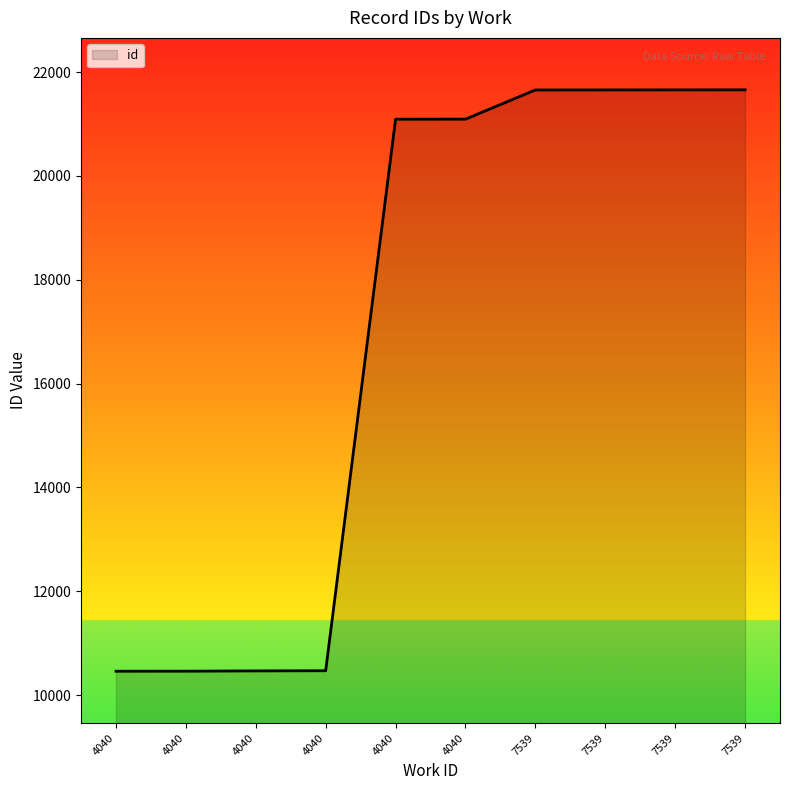

How many lines are shown in the chart?

1